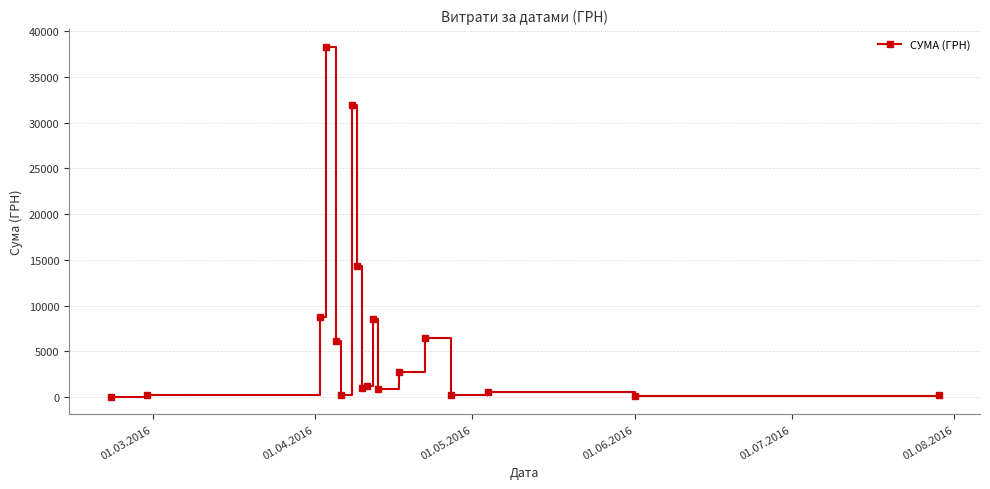

True or false: the data has more than 0 interior local peaks.

True